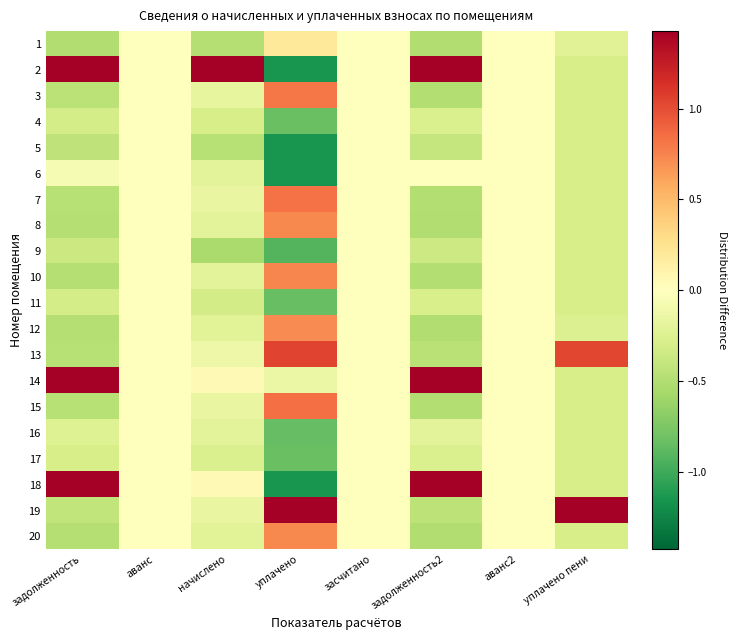

At how many categories does at least one series exceed 3?

4